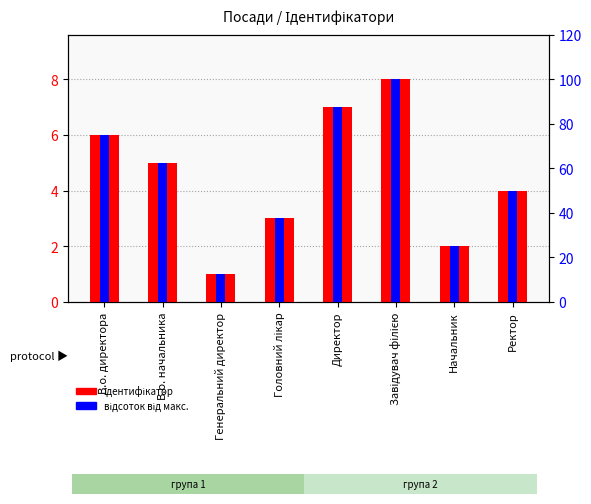

The відсоток від макс. series shows 50.0 at Ректор. True or false?

True